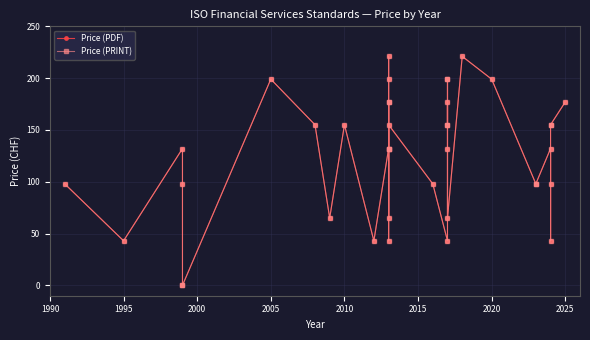

How many lines are shown in the chart?

2